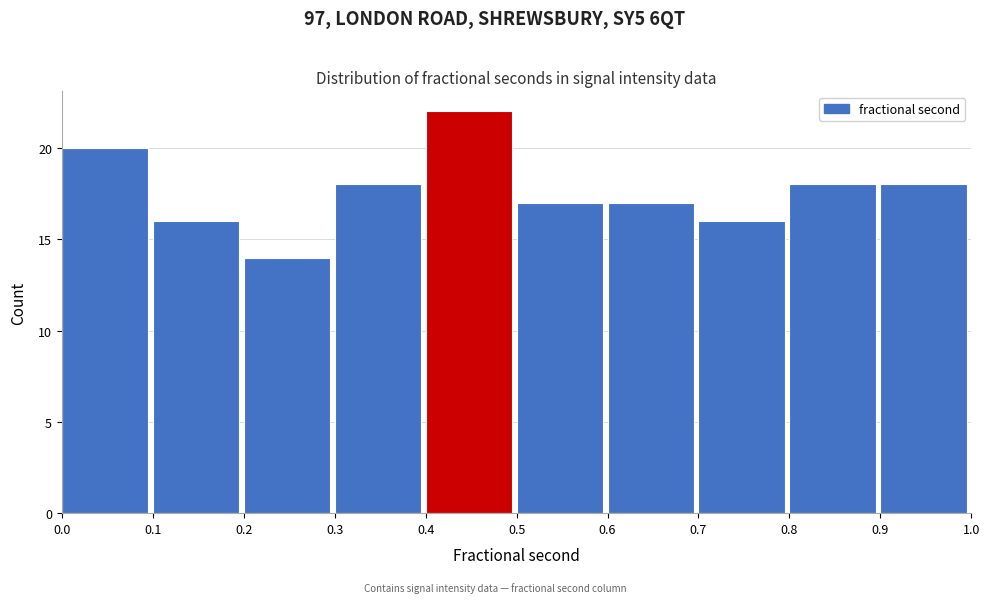

Reading left to right, transcribe this chart: for each bar, give the range it covers on the x-axis and its height. The values are not printed on the chart, so give them approximately, as read against the axis.

0.0 to 0.1: 20
0.1 to 0.2: 16
0.2 to 0.3: 14
0.3 to 0.4: 18
0.4 to 0.5: 22
0.5 to 0.6: 17
0.6 to 0.7: 17
0.7 to 0.8: 16
0.8 to 0.9: 18
0.9 to 1.0: 18